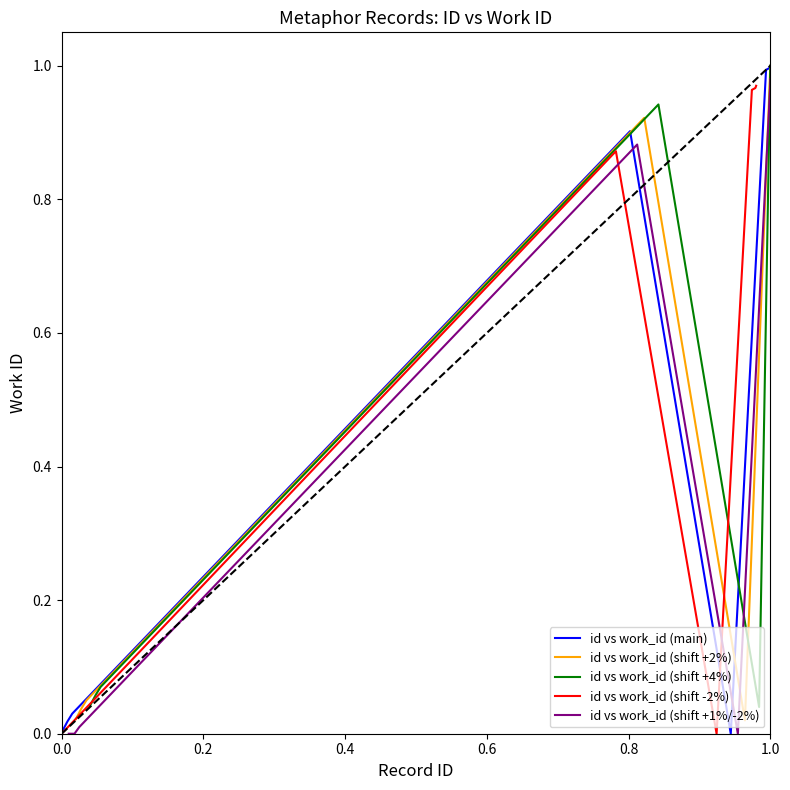

Reading left to right, list all the values displayed in this chart.

id vs work_id (main): 0.0	0.0	0.0	0.9	0.0	1.0	1.0	1.0	1.0	1.0
id vs work_id (shift +2%): 0.0	0.0	0.1	0.9	0.0	1.0	1.0	1.0	1.0	1.0
id vs work_id (shift +4%): 0.0	0.1	0.1	0.9	0.0	1.0	1.0	1.0	1.0	1.0
id vs work_id (shift -2%): 0.0	0.0	0.0	0.9	0.0	1.0	1.0	1.0	1.0	1.0
id vs work_id (shift +1%/-2%): 0.0	0.0	0.0	0.9	0.0	1.0	1.0	1.0	1.0	1.0